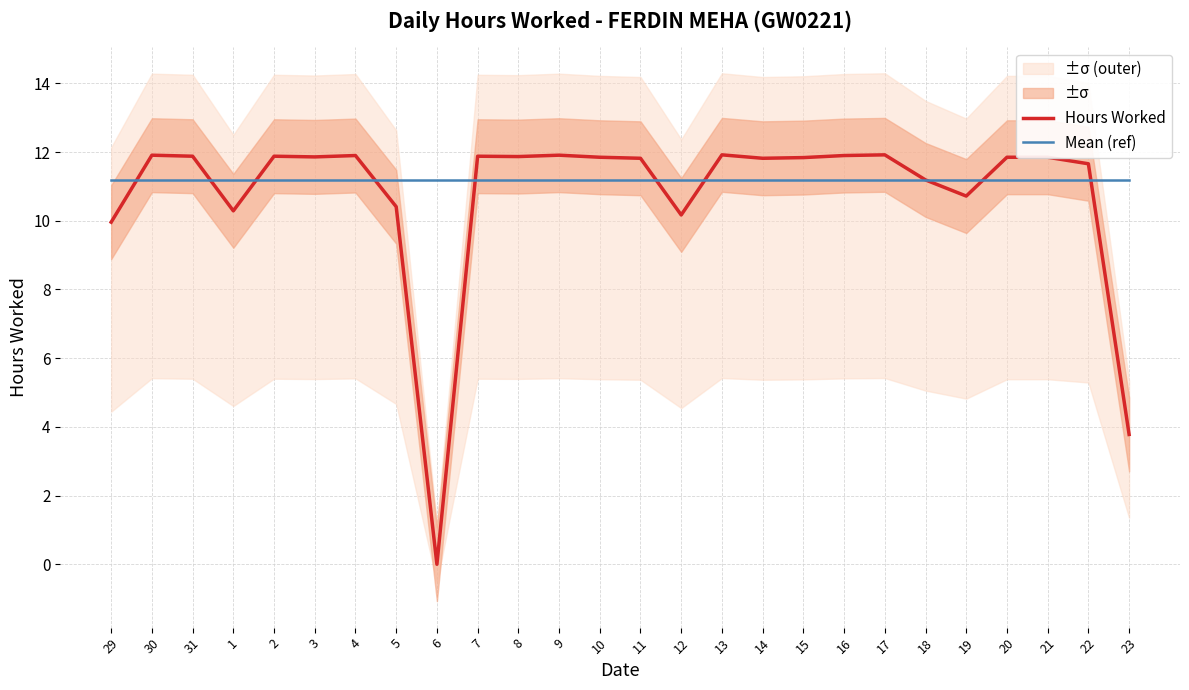

True or false: Hours Worked has more than 1 points higher than both neighbors.

True